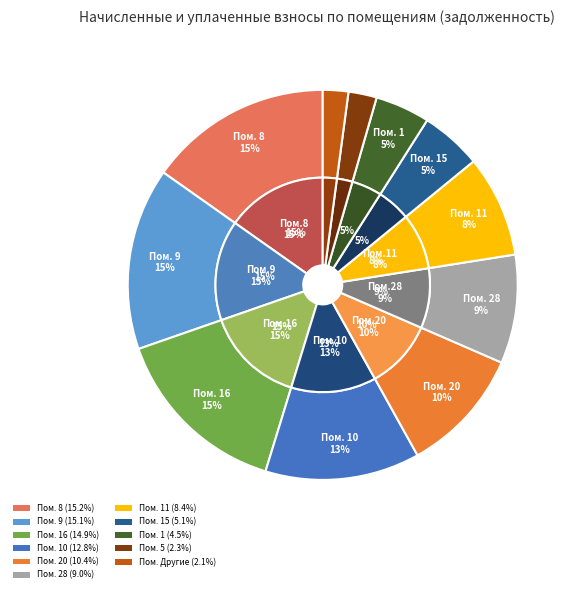

Is there any slice that represents more than half of the pie?

No